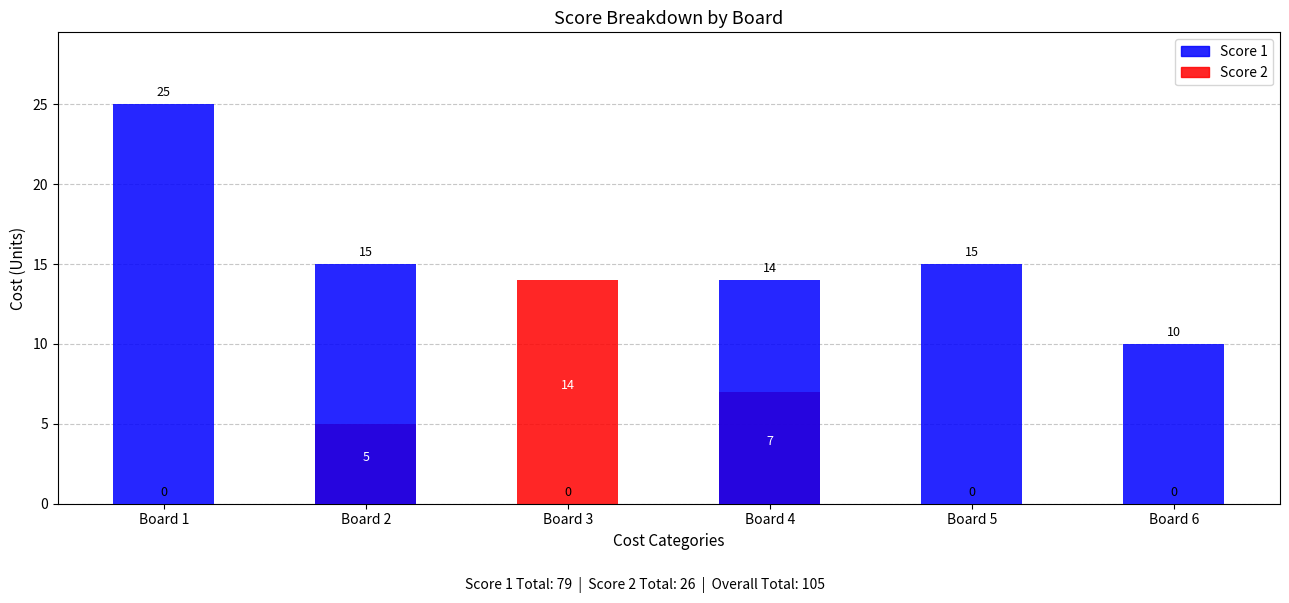

The value of Score 1 at Board 4 is 14. True or false?

True